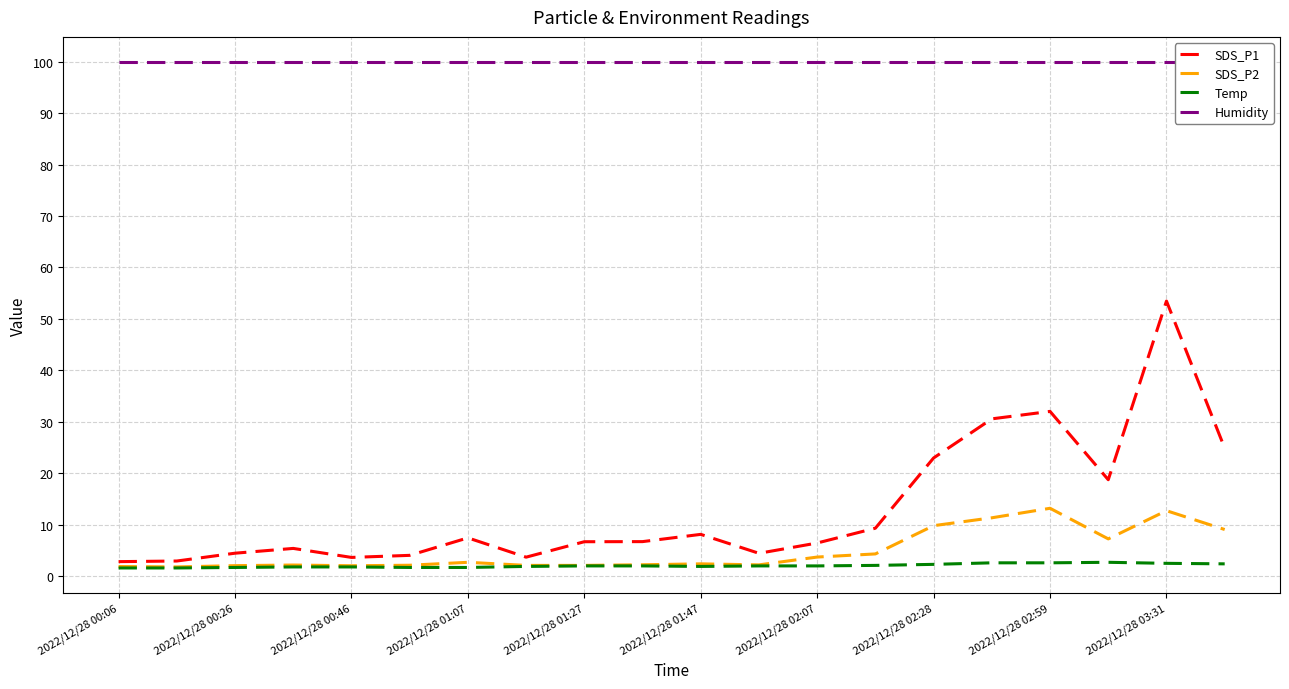

The value of SDS_P1 at 2022/12/28 01:07 is 7.5. True or false?

True